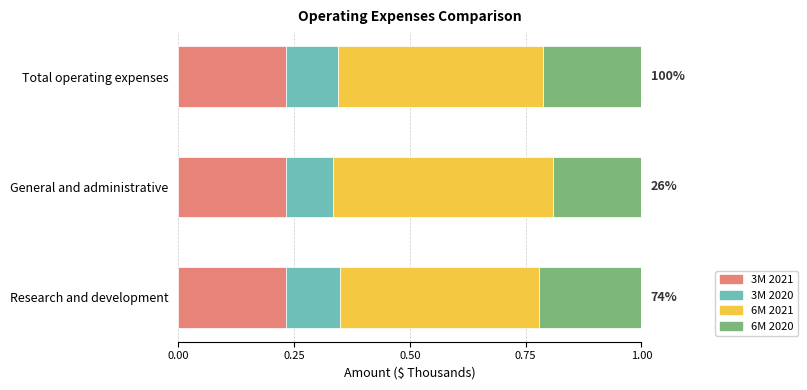

The 3M 2021 series shows 0.2 at General and administrative. True or false?

True